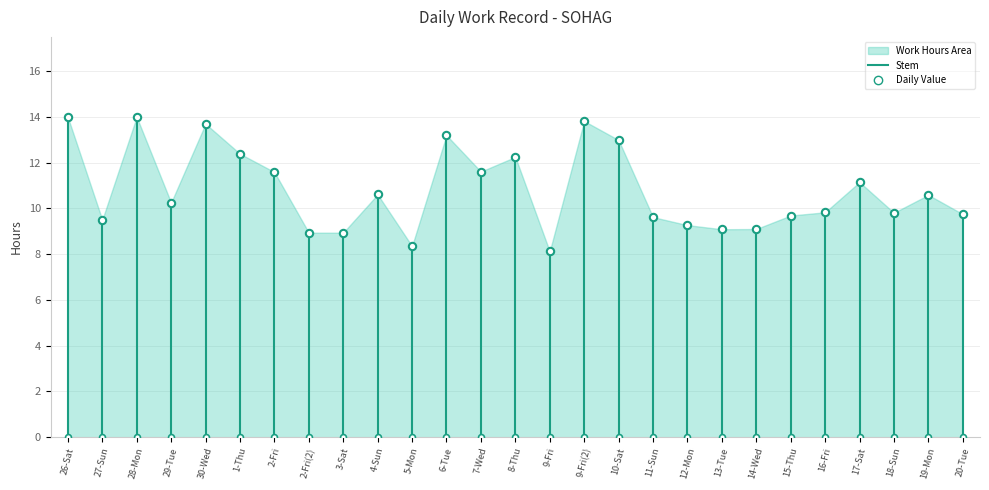

What is the change in value from 2-Fri to 15-Thu?

-1.9